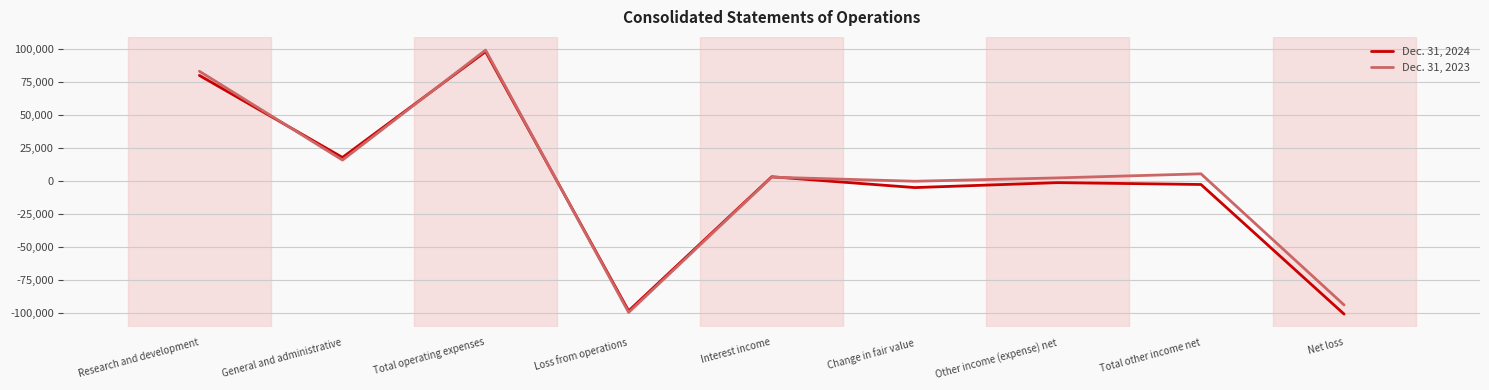

True or false: Dec. 31, 2024 has a value of -98052 at Loss from operations.

True